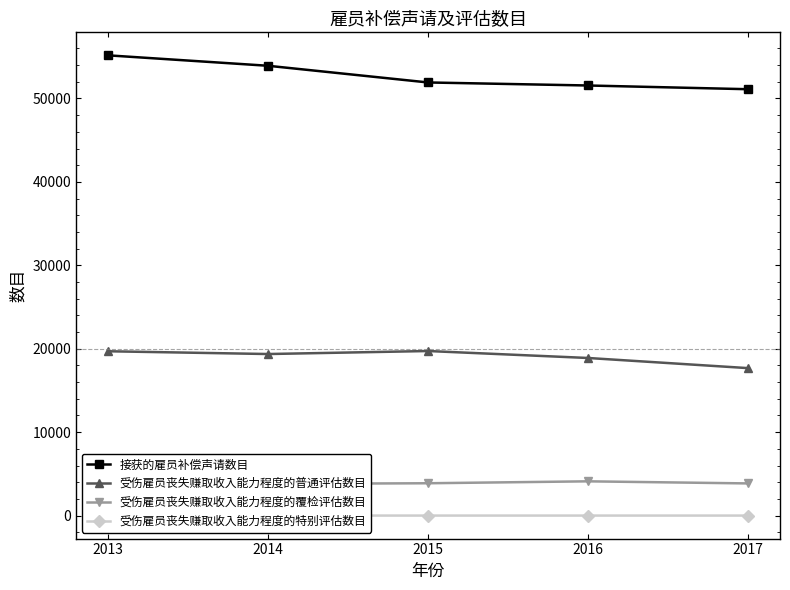

List the labels in order of 受伤雇员丧失赚取收入能力程度的普通评估数目 value, smallest first.

2017, 2016, 2014, 2013, 2015